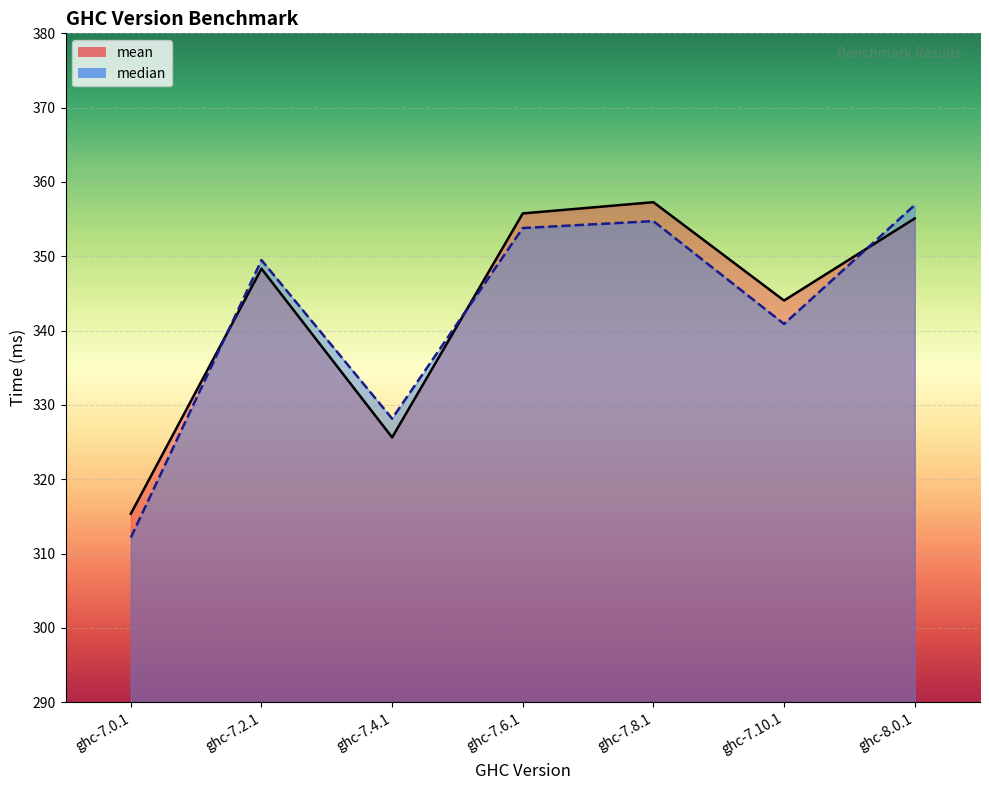

At which category is the sum across all series the highest?

ghc-7.8.1